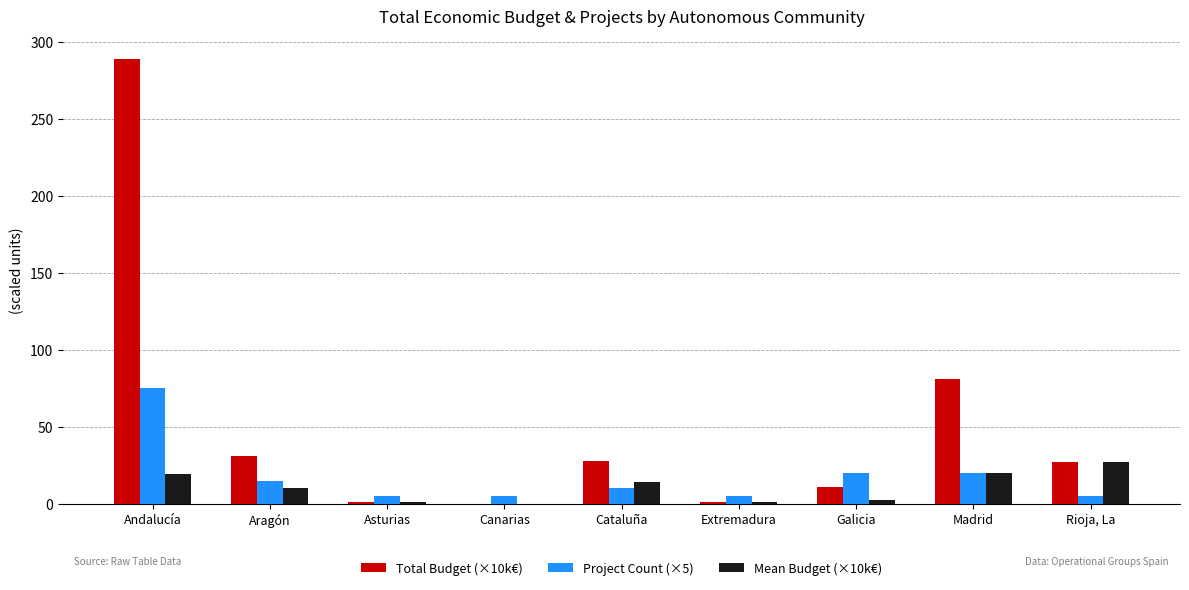

What is the sum of all Total Budget (×10k€) values?

469.6